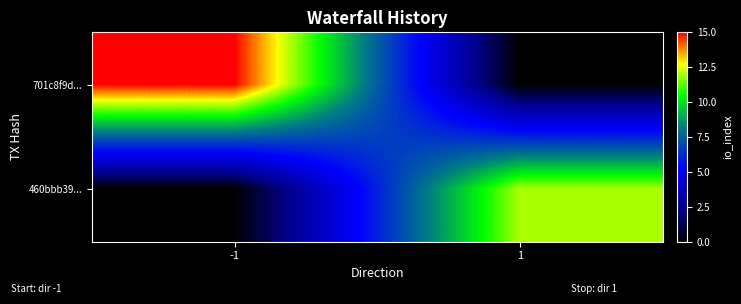

At which category does the chart reach its peak across all series?

-1